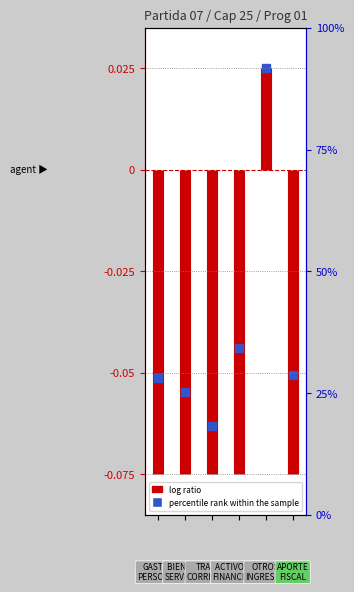

How many lines are shown in the chart?

1